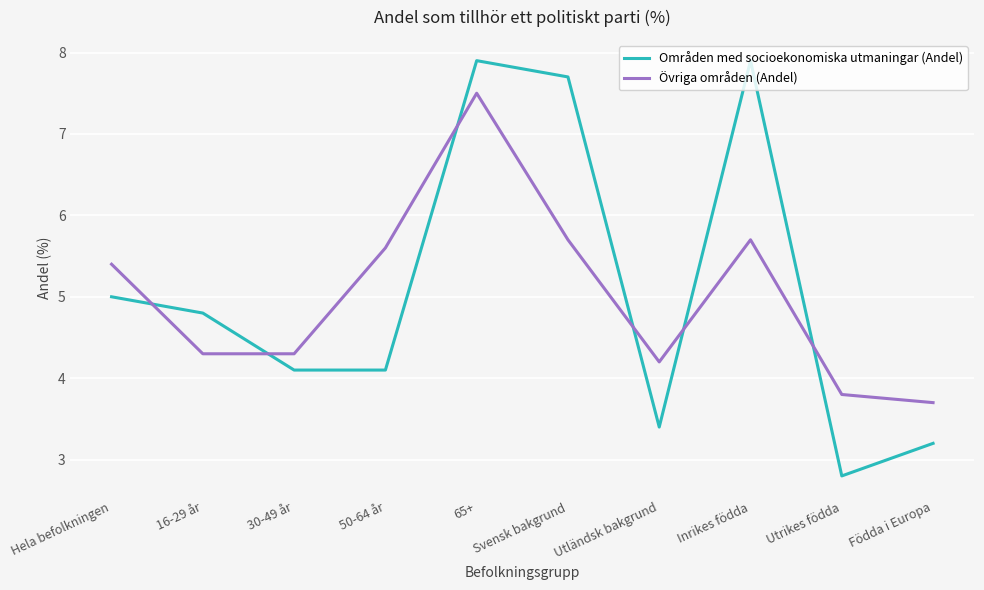

True or false: Övriga områden (Andel) and Områden med socioekonomiska utmaningar (Andel) intersect in this chart.

True